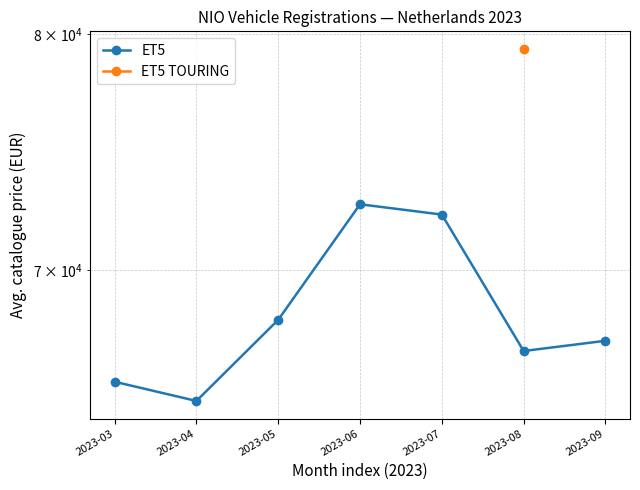

Approximately how many times larger is the value at 2023-05 compared to 2023-09?

1.0